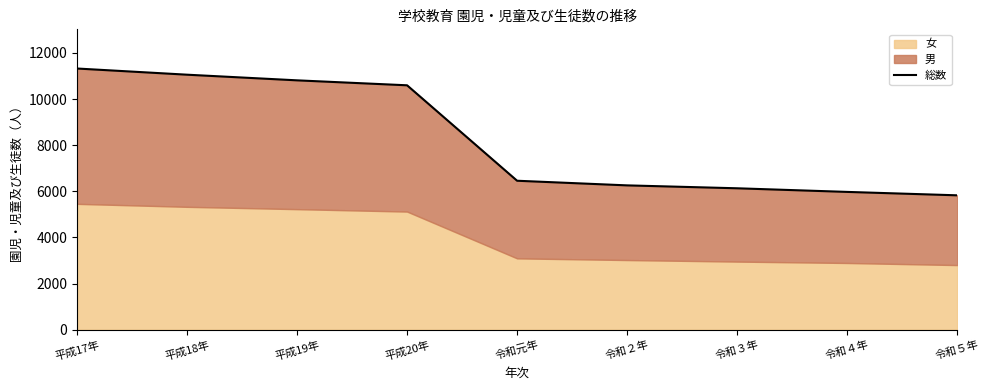

What is the average value?

8273